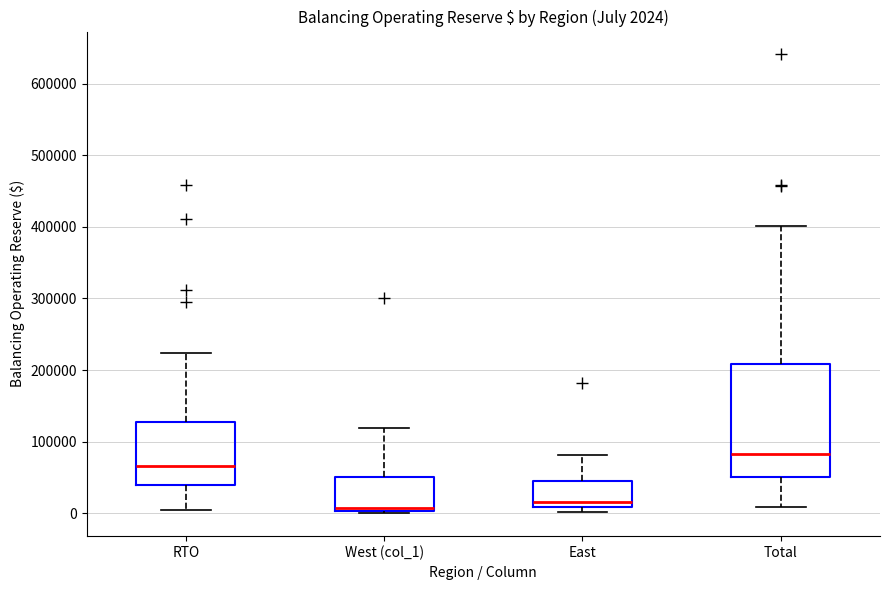

Which box is the tallest, from its lower edge to its upper edge?

Total